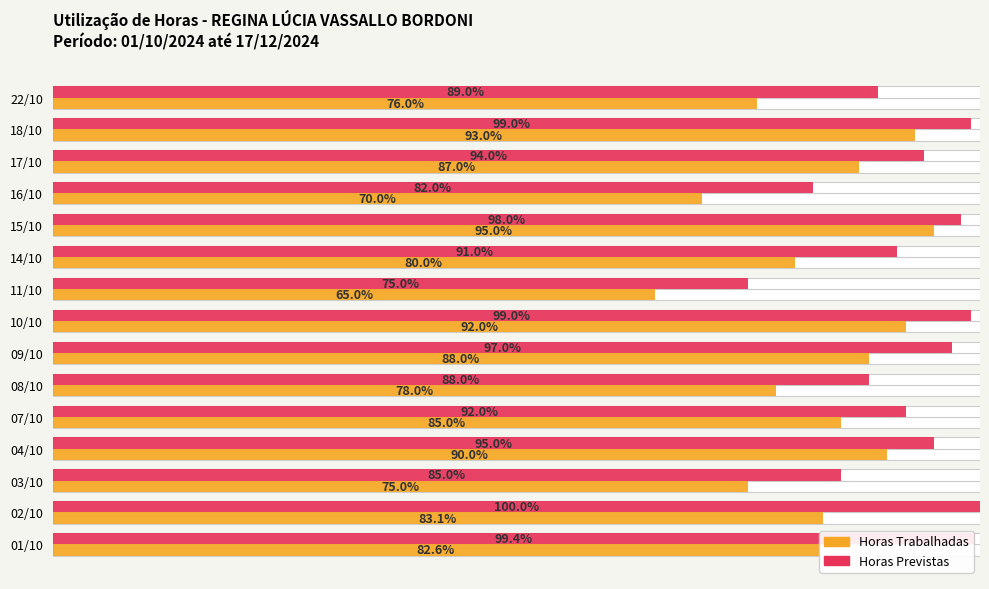

Which series has the largest total across all categories?

Horas Previstas